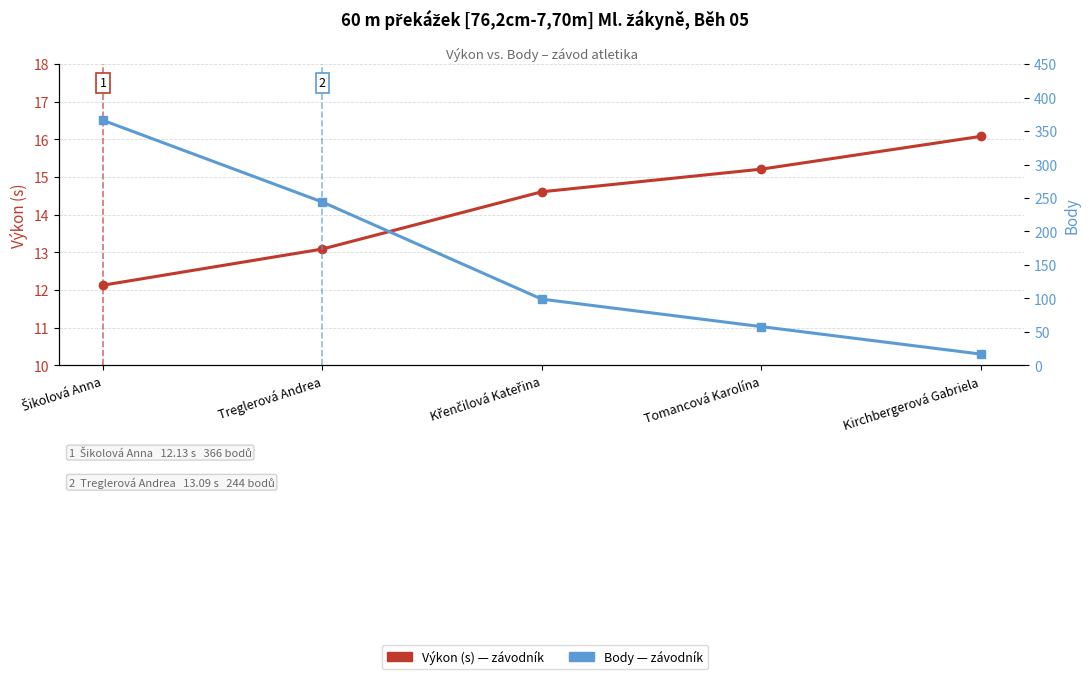

How many lines are shown in the chart?

2